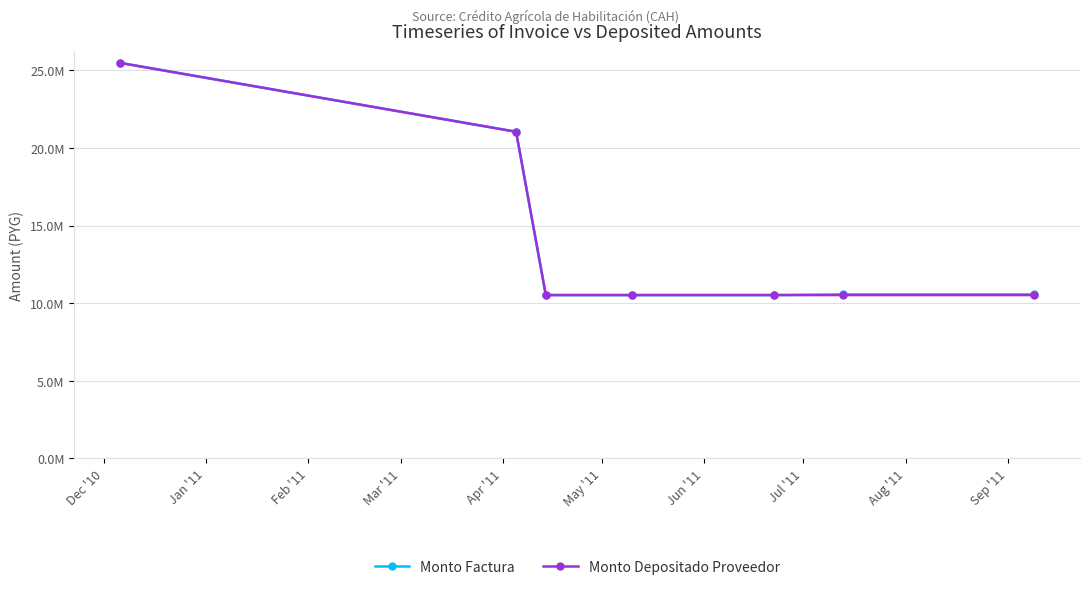

Does the chart have visible grid lines?

Yes